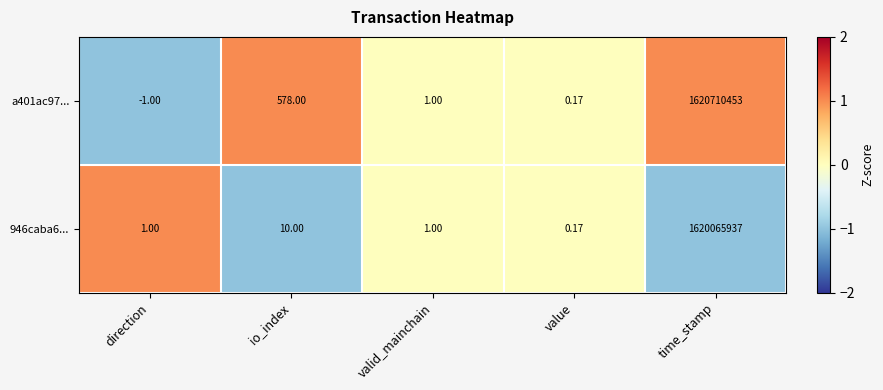

At which label does a401ac97... first exceed 1?

io_index